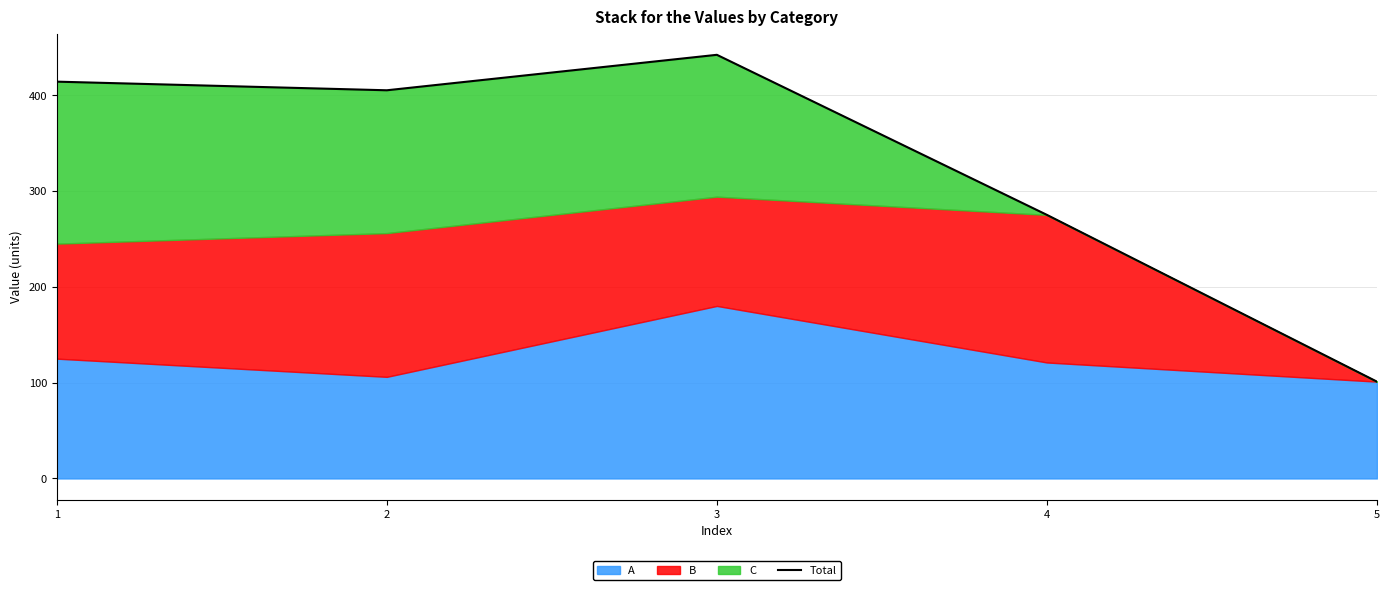

What is the greatest value displayed?

442